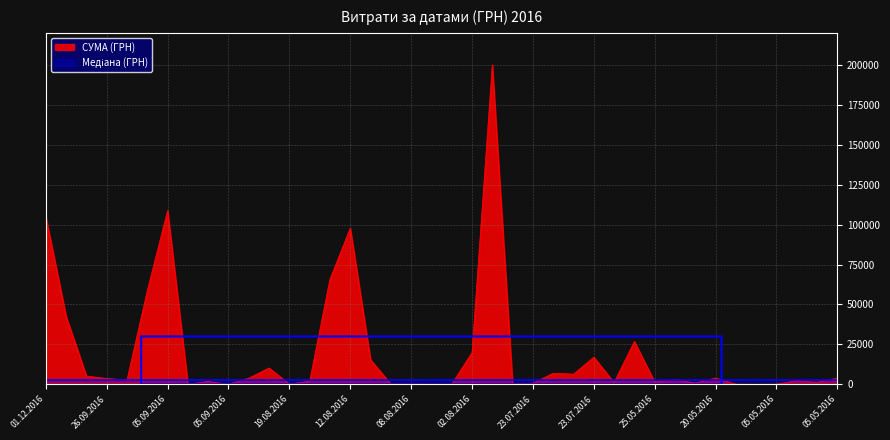

How many distinct data groups are displayed?

2